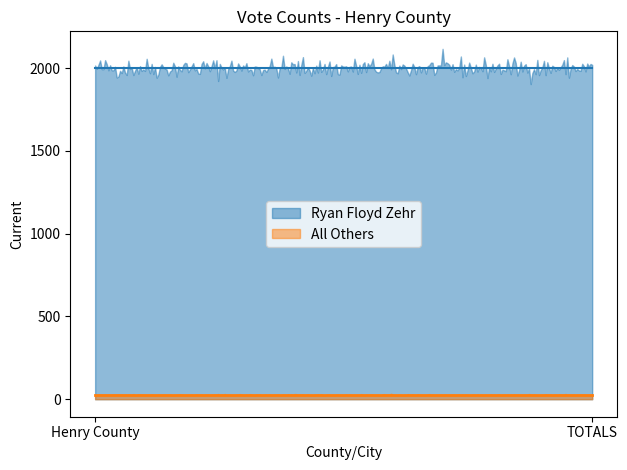

How many lines are shown in the chart?

2